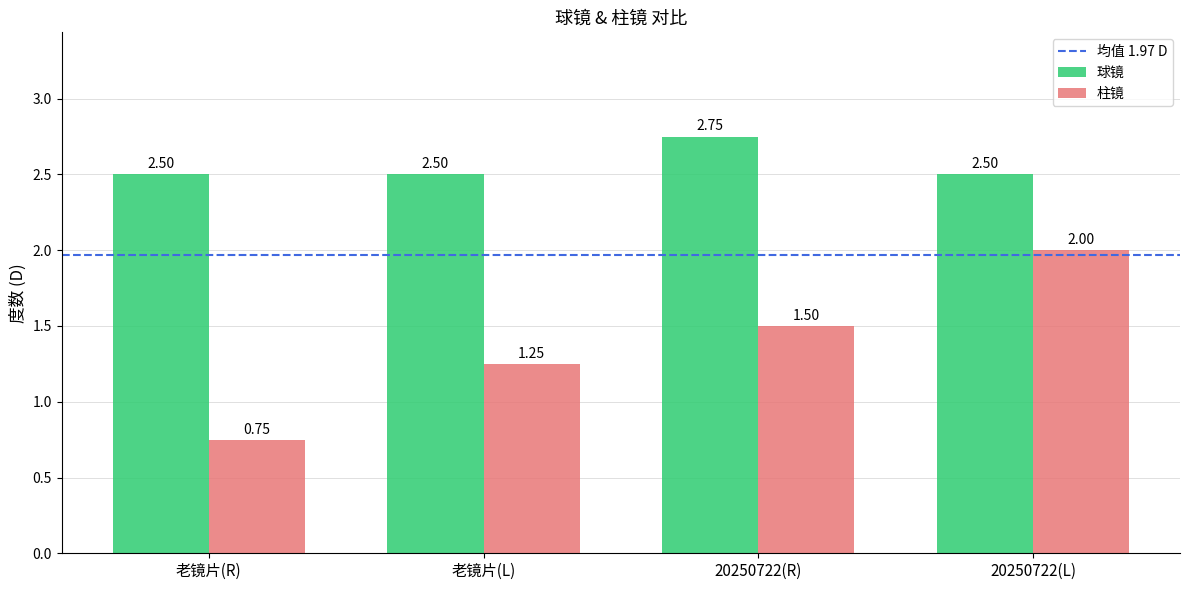

What is the label of the 1st bar from the right?

20250722(L)